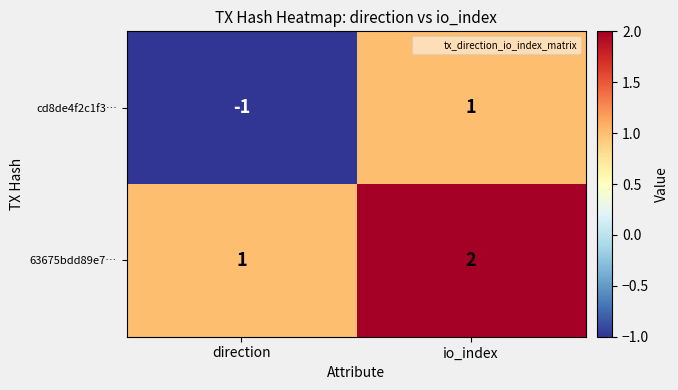

The 63675bdd89e7… series shows 1 at direction. True or false?

True